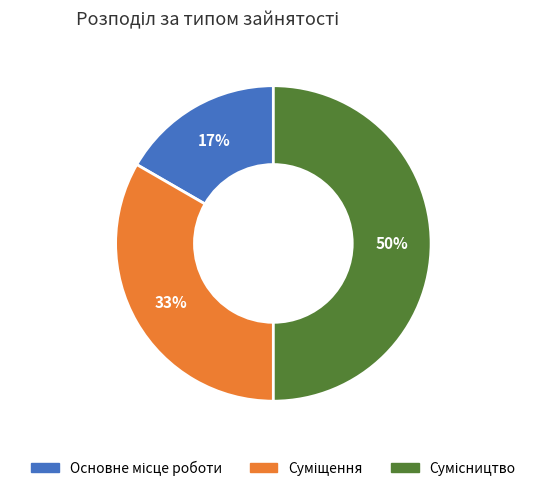

To the nearest percent, what is the average slice percentage?

33%